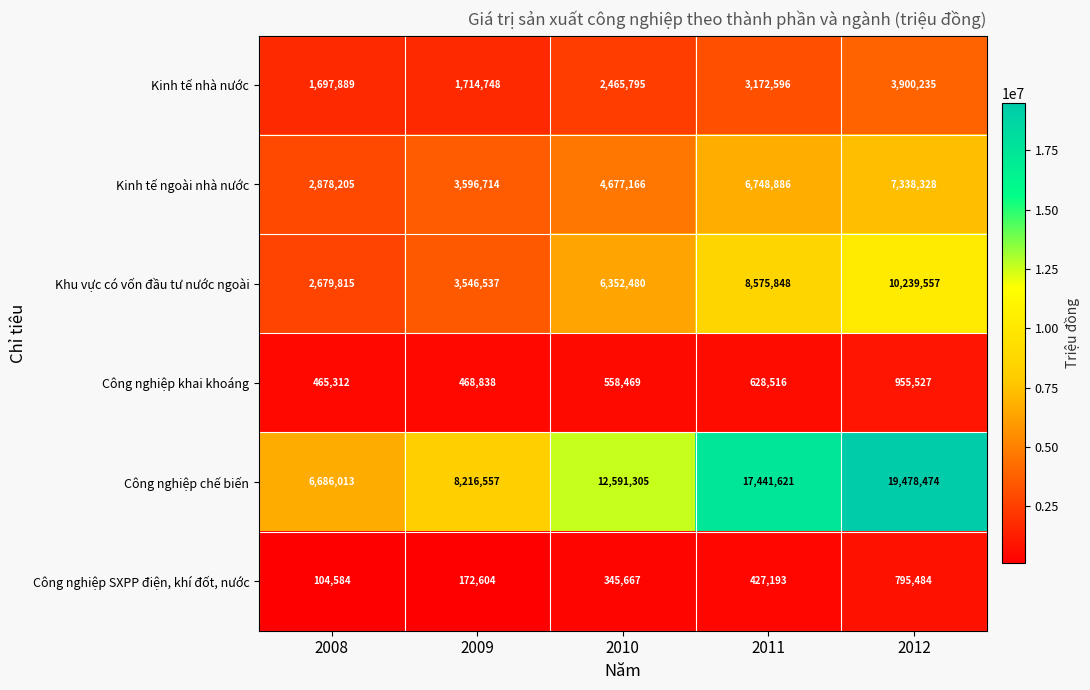

What is the difference between the highest and lowest values at 2012?

18682990